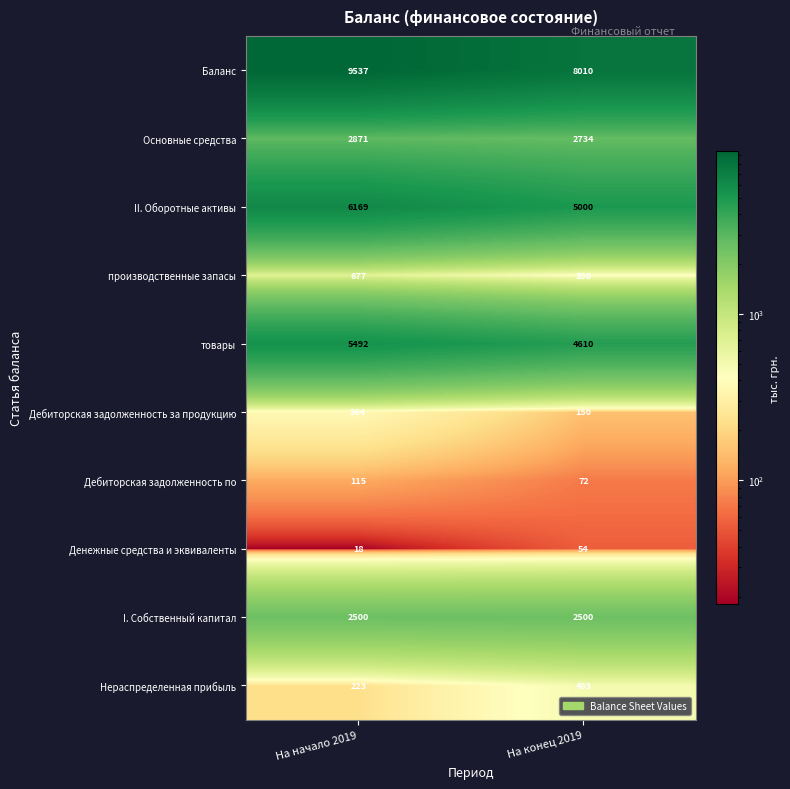

What is the sum of all Основные средства values?

5605